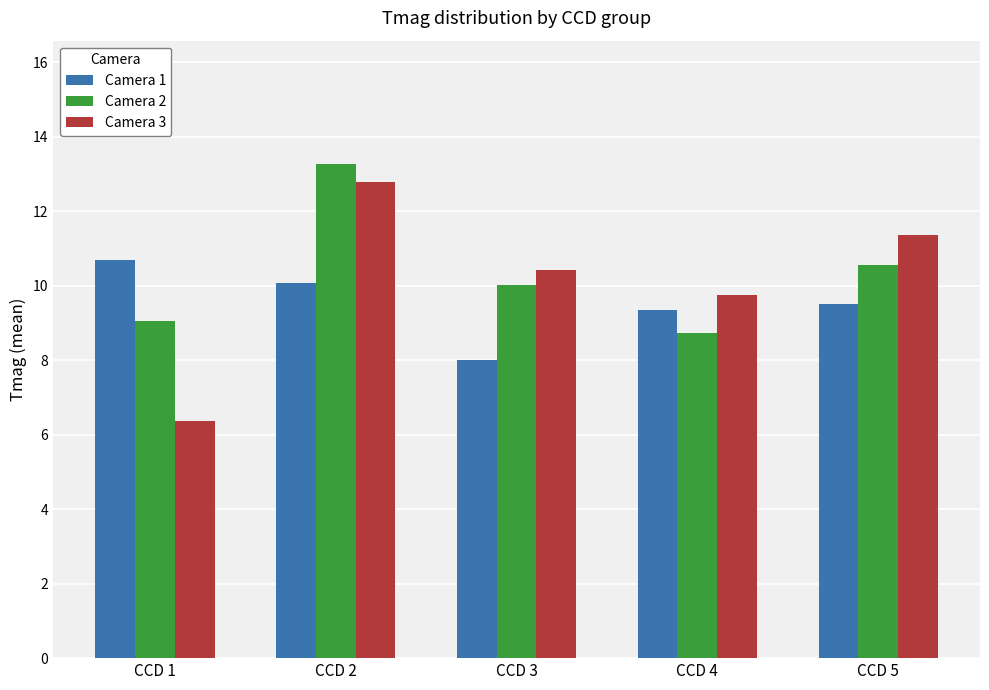

Which series has the largest total across all categories?

Camera 2